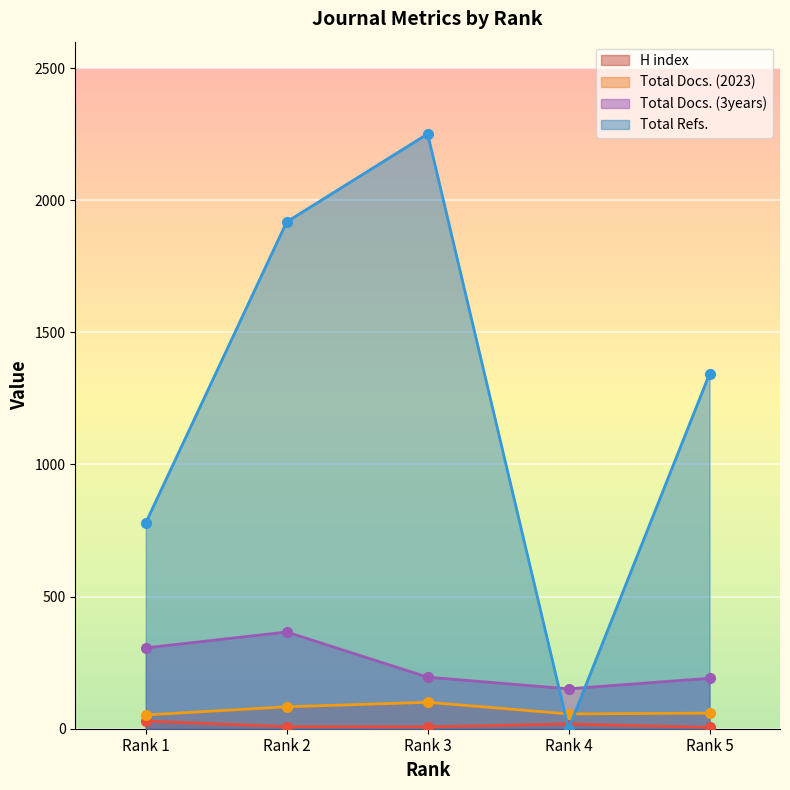

At Rank 3, list the series in order from smallest to largest.

H index, Total Docs. (2023), Total Docs. (3years), Total Refs.